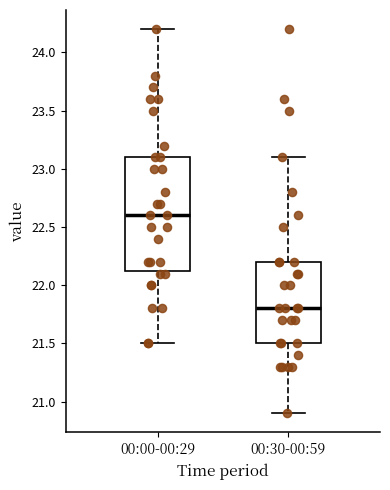

Which box is the tallest, from its lower edge to its upper edge?

00:00-00:29